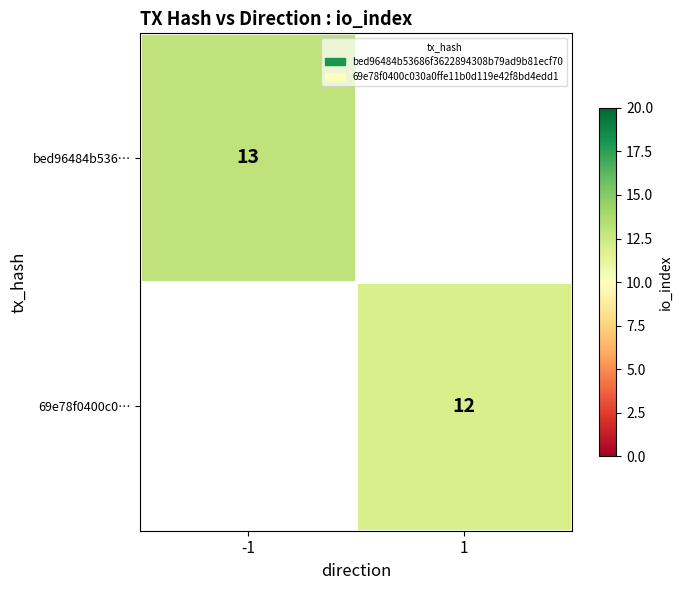

At how many categories does at least one series exceed 12?

1